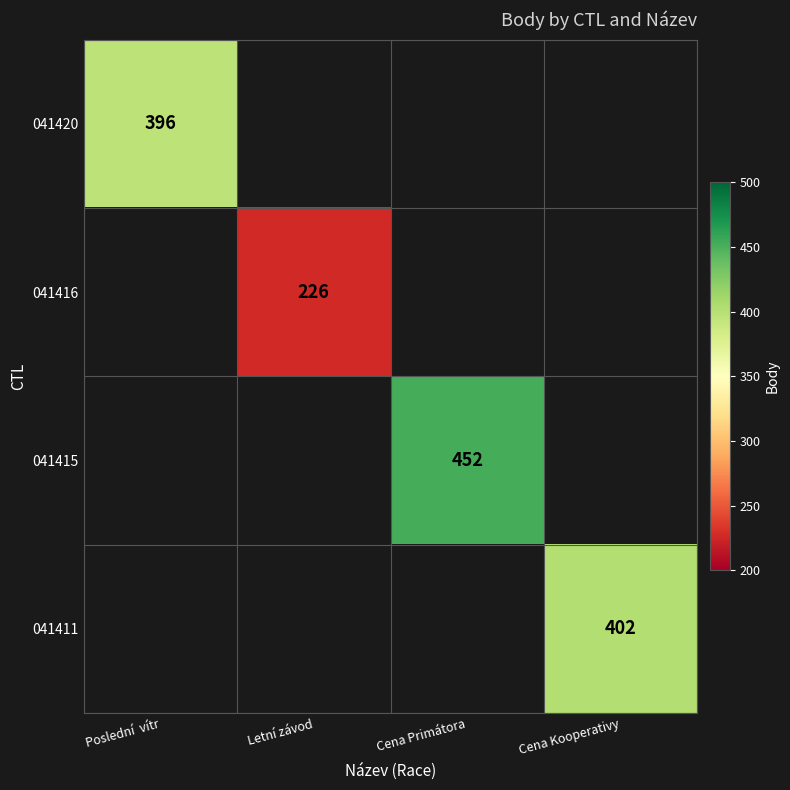

The value of 041420 at Poslední  vítr is 396. True or false?

True